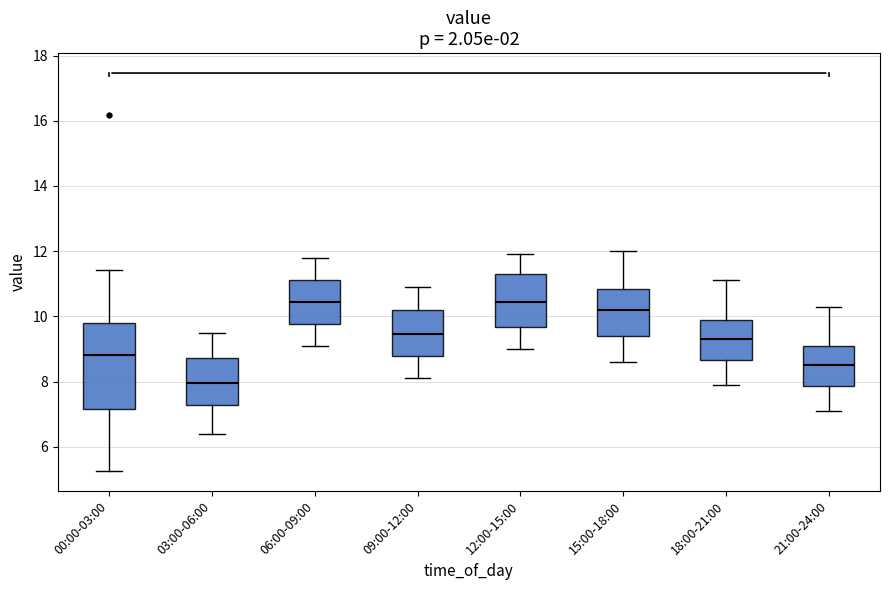

Which box has the lowest median line?

03:00-06:00